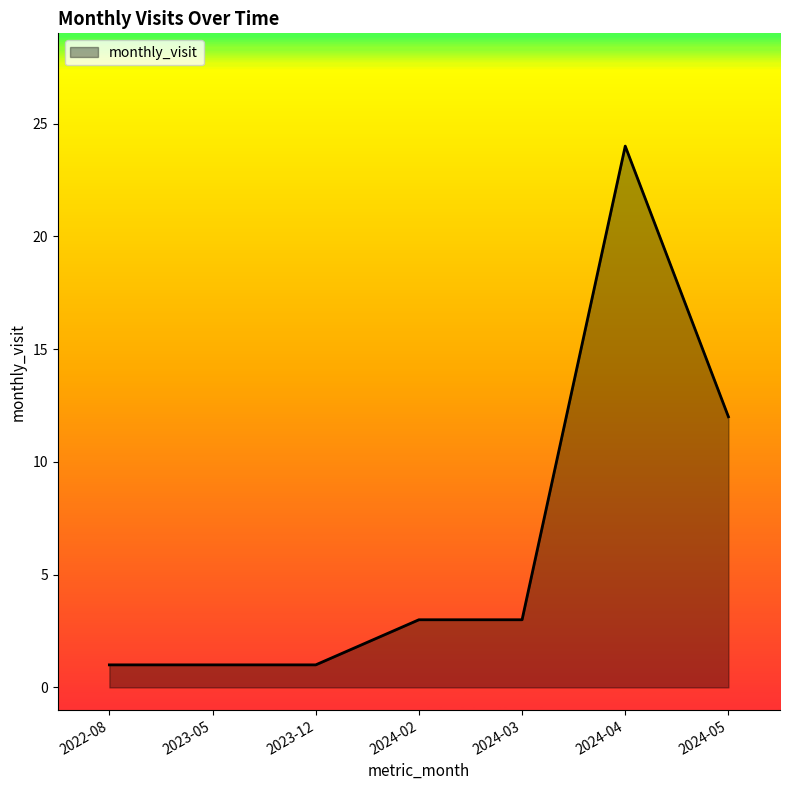

How many lines are shown in the chart?

1